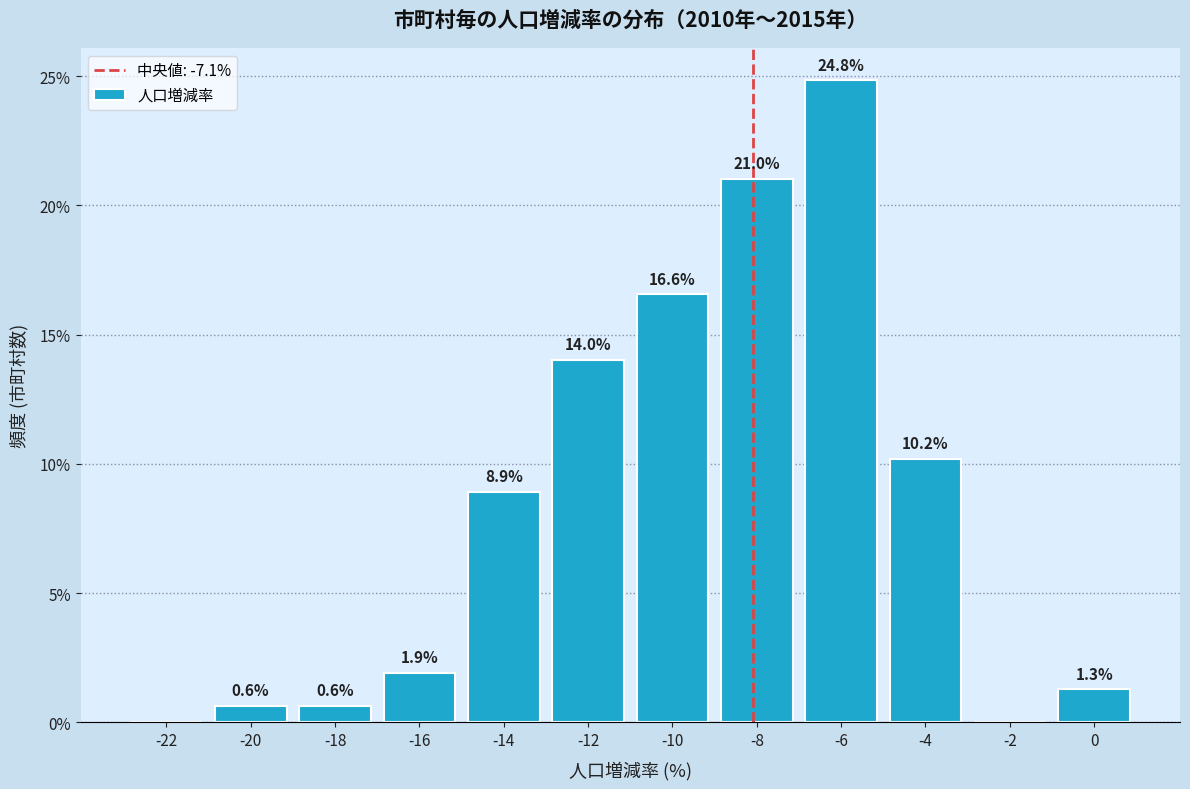

Reading left to right, list all the values displayed in this chart.

-22=0.0	-20=0.6	-18=0.6	-16=1.9	-14=8.9	-12=14.0	-10=16.6	-8=21.0	-6=24.8	-4=10.2	-2=0.0	0=1.3